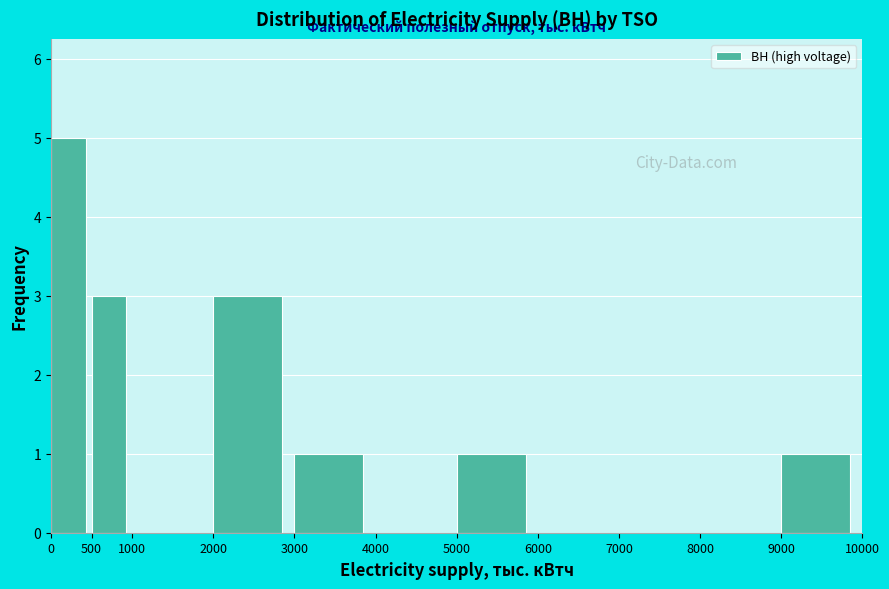

How tall is the bar that spans 2000 to 3000 on the x-axis? The values are not printed on the chart, so give them approximately, as read against the axis.

3